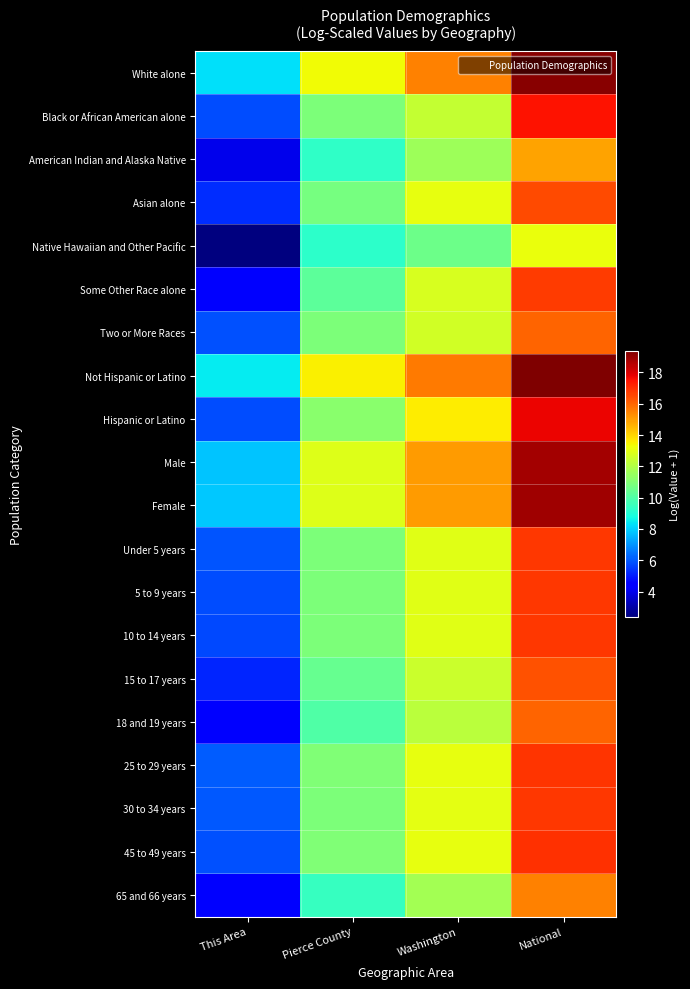

How many categories are shown in the chart?

4